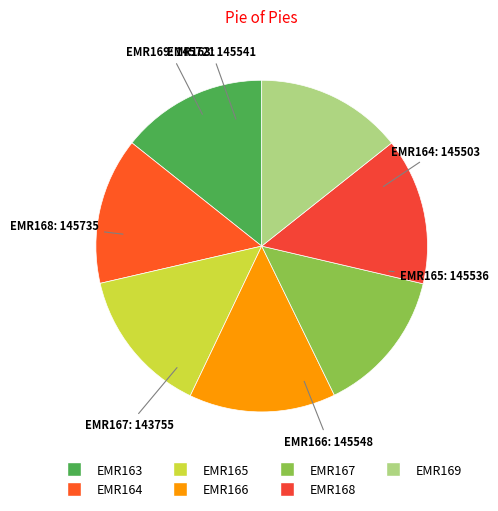

What is the ratio of the value at EMR166 to the value at EMR168?

1.0